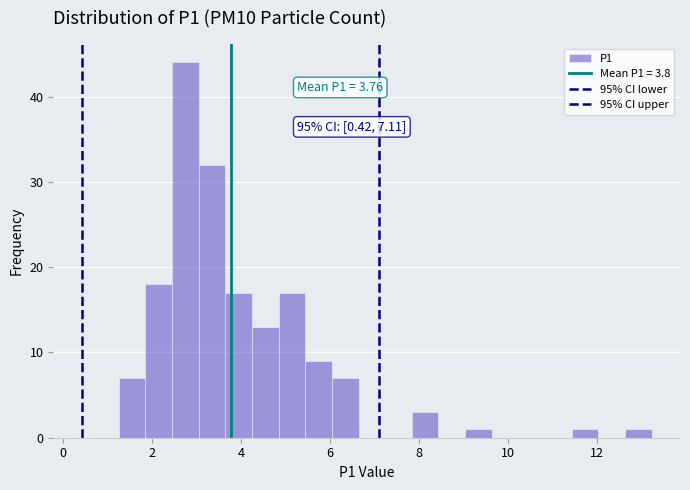

Around what value on the x-axis is the tallest bar? Give the approximate position of its centre, as read against the axis.

2.8